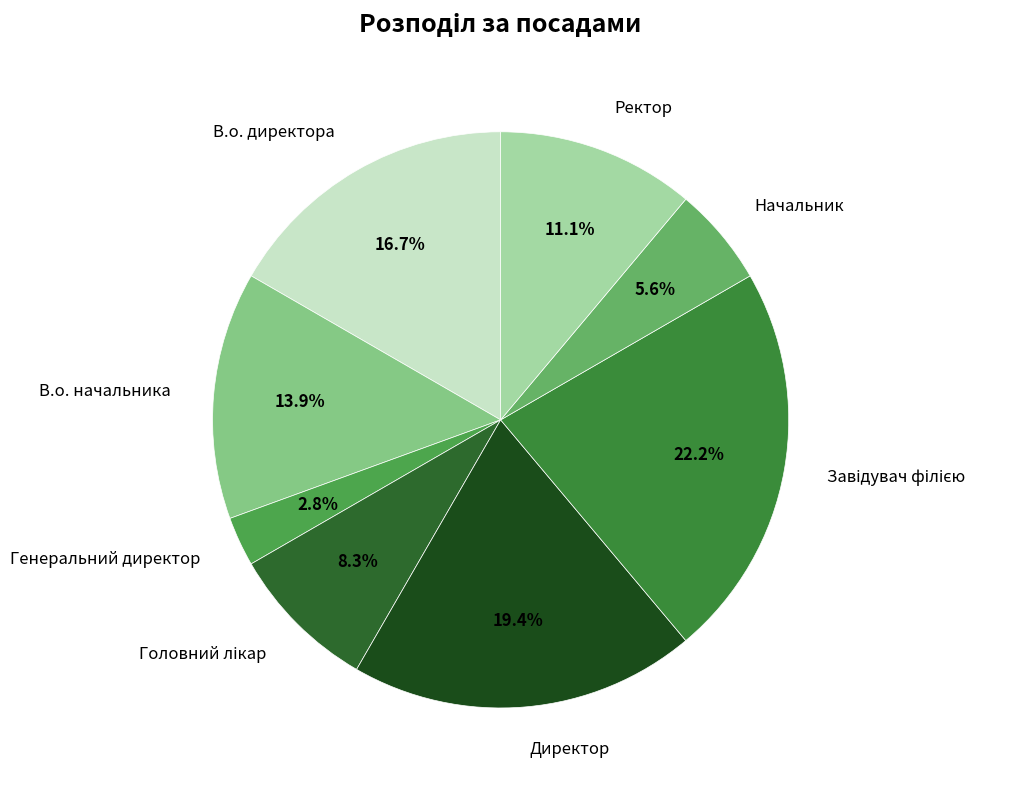

How many segments does this pie chart have?

8